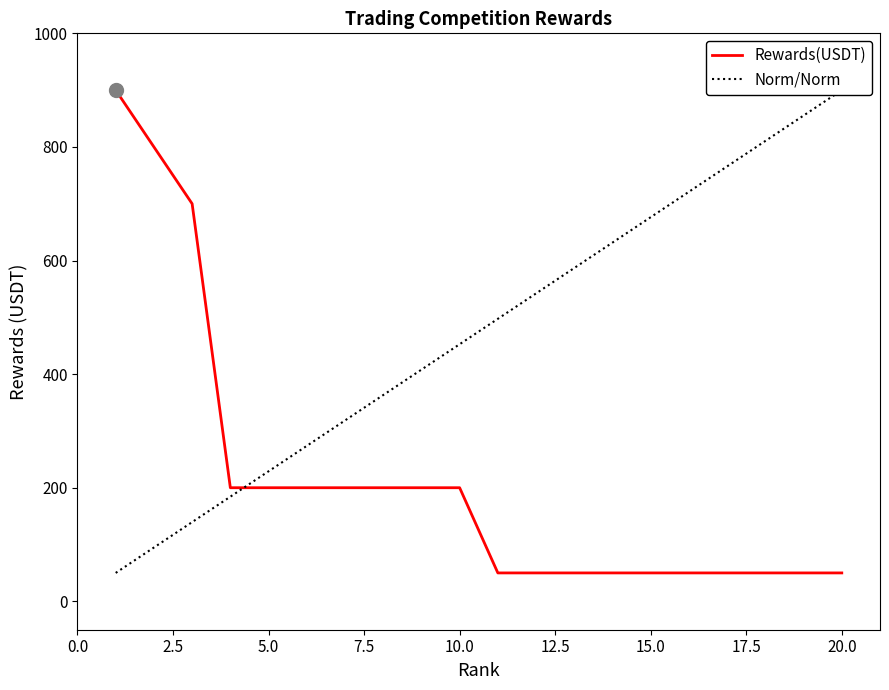

Reading left to right, transcribe all the data shown in this chart.

900	800	700	200	200	200	200	200	200	200	50	50	50	50	50	50	50	50	50	50